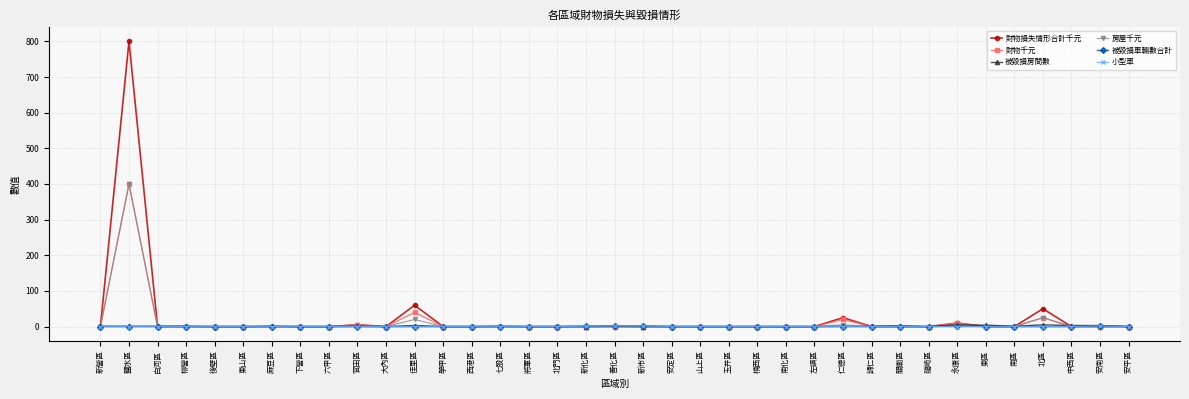

What is the difference between the maximum and minimum values in the 小型車 series?

2